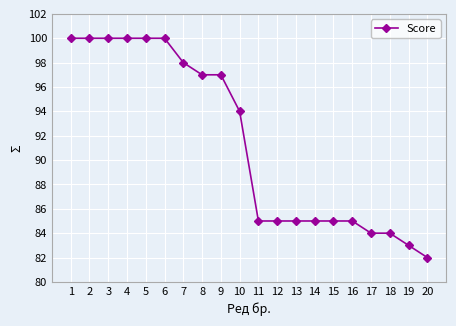

What is the maximum value shown in the chart?

100